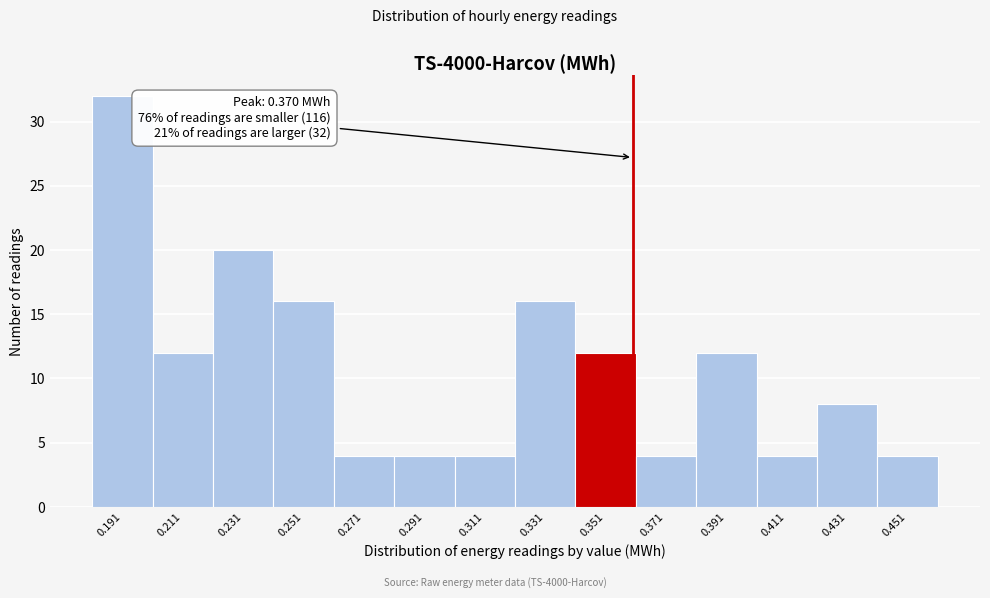

Reading right to left, list all the values displayed in this chart.

0.451=4	0.431=8	0.411=4	0.391=12	0.371=4	0.351=12	0.331=16	0.311=4	0.291=4	0.271=4	0.251=16	0.231=20	0.211=12	0.191=32